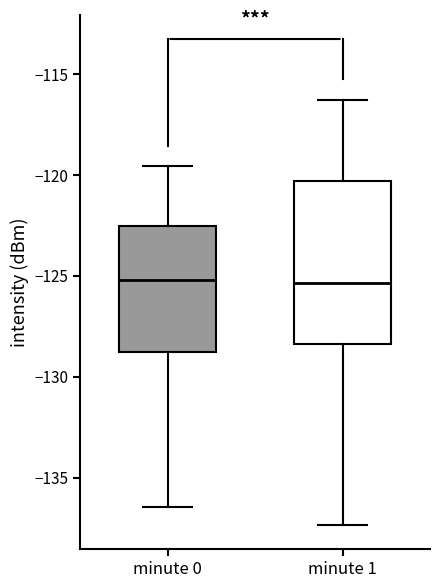

Comparing the boxes themselves (not the whiskers), which one is the tallest?

minute 1